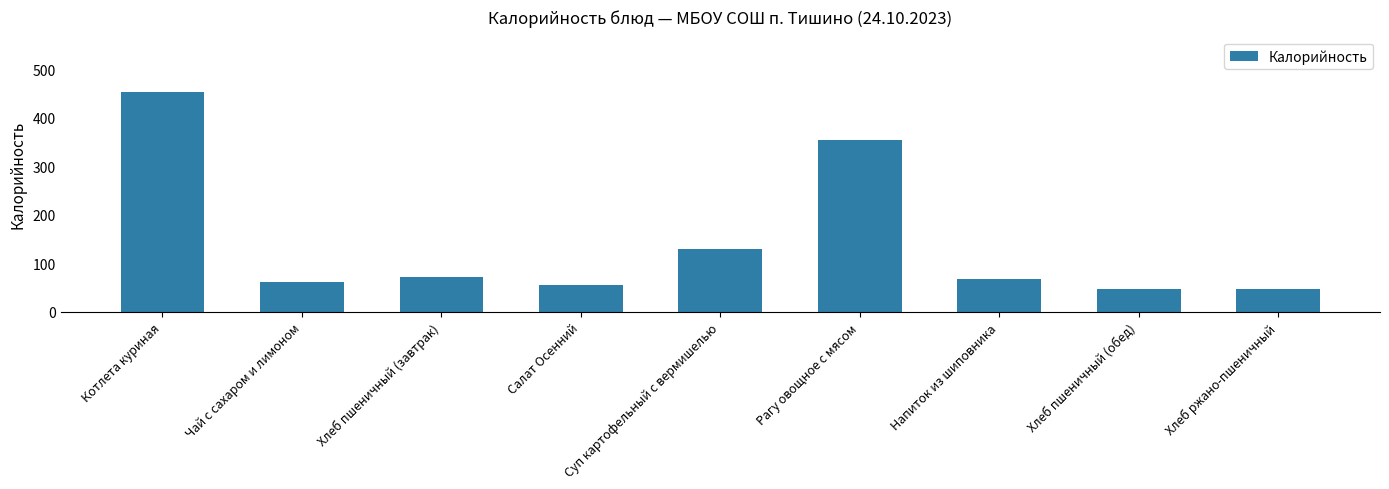

Approximately how many times larger is the value at Хлеб пшеничный (обед) compared to Рагу овощное с мясом?

0.1